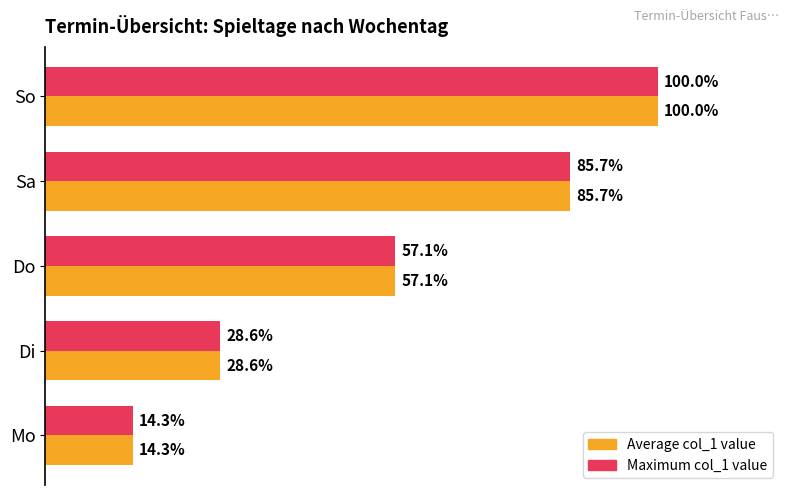

At which category is the sum across all series the highest?

So